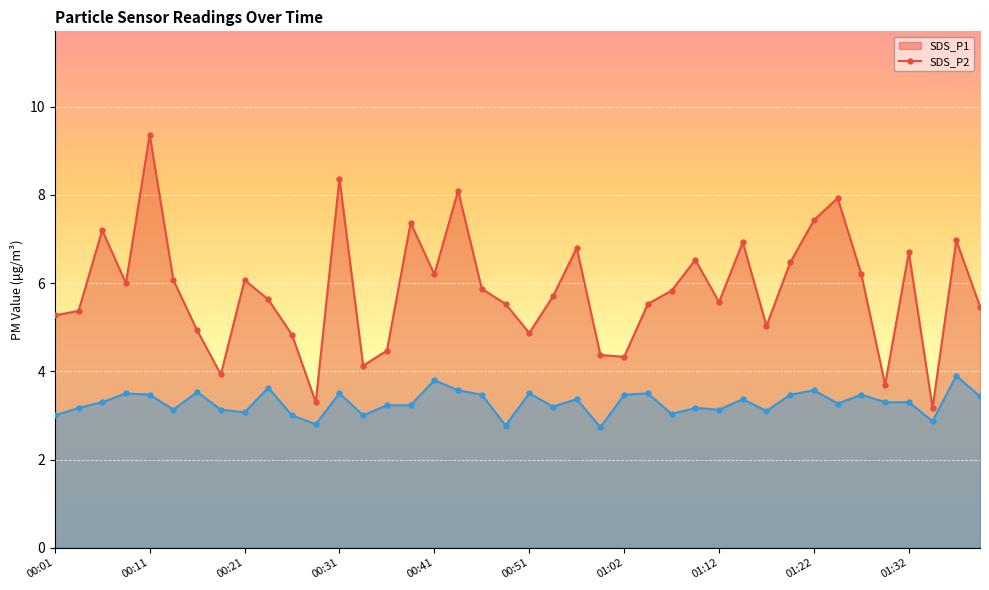

The value of SDS_P1 at 00:41 is 2.8. True or false?

False